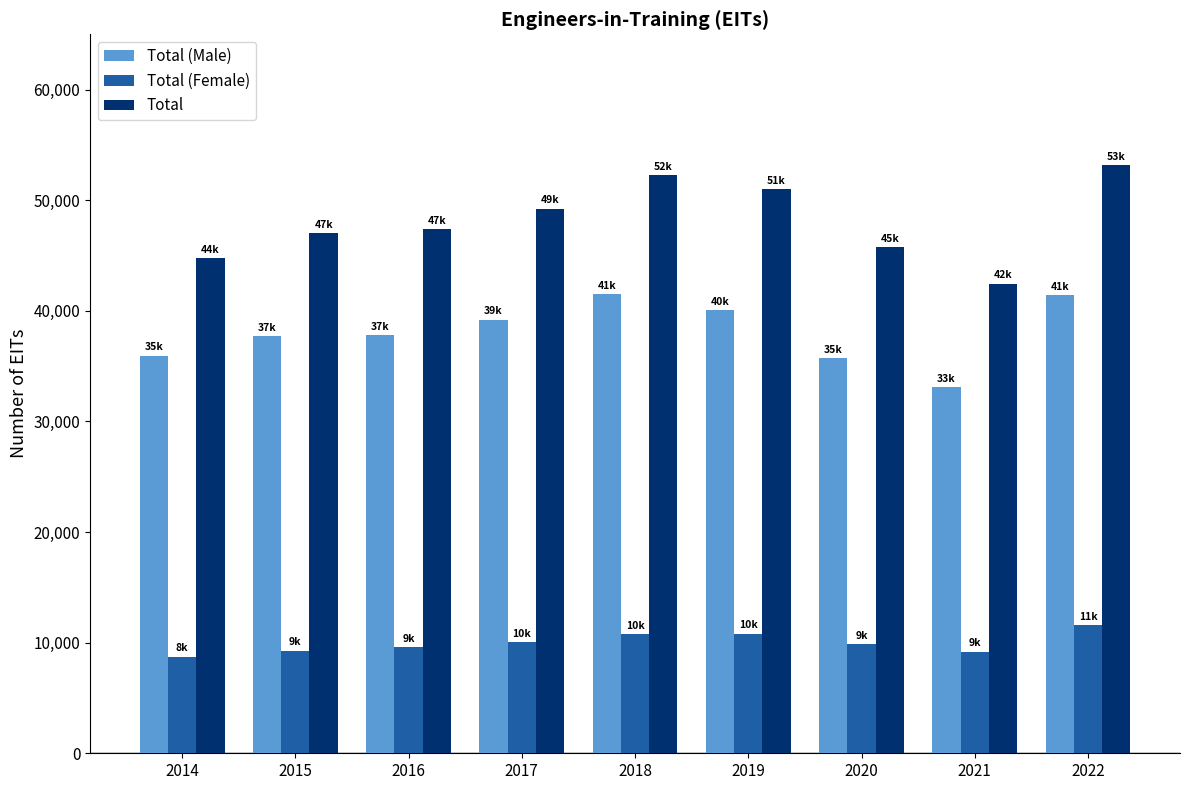

What are all the series names shown in the legend?

Total (Male), Total (Female), Total